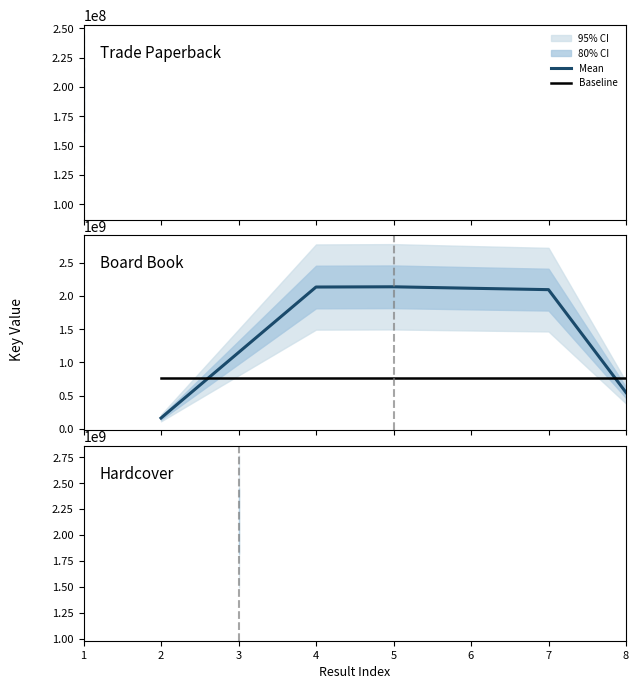

At how many categories does at least one series exceed 1858930452?

4